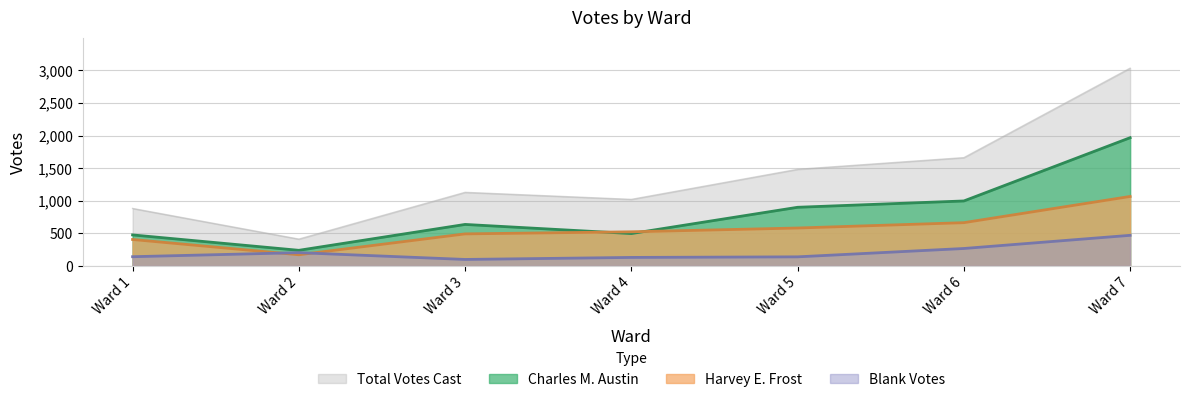

Between Ward 1 and Ward 3, which series saw the biggest shift?

Total Votes Cast